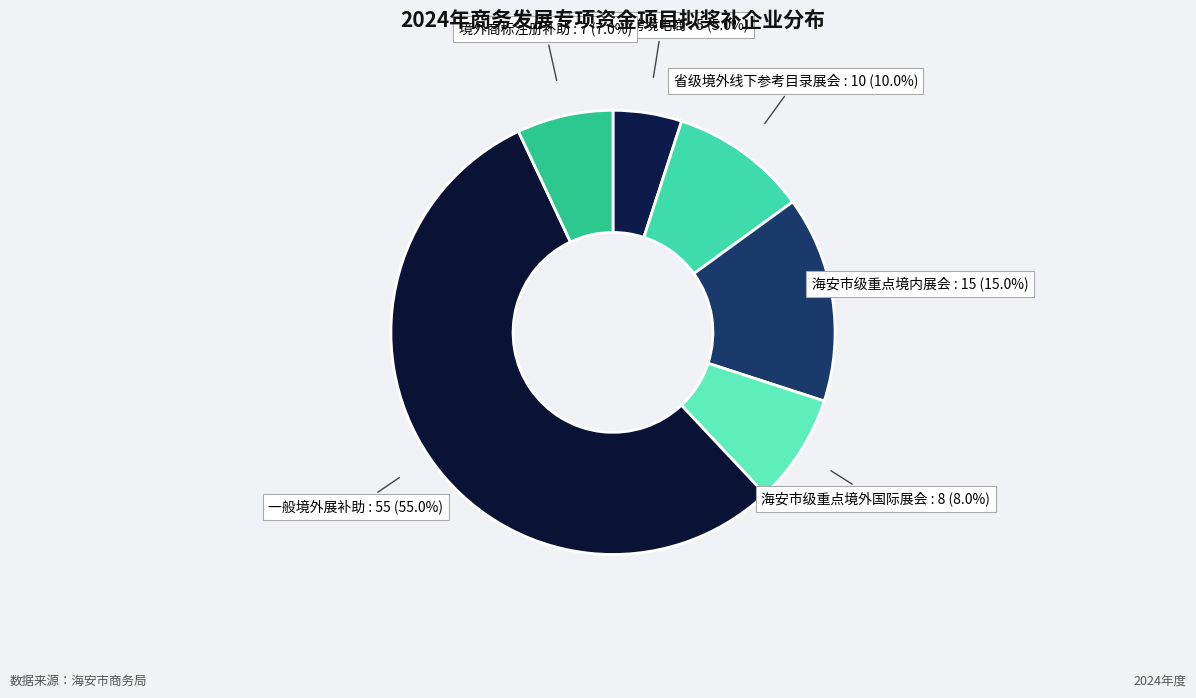

Is it true that 境外商标注册补助 is 1% of the pie?

False